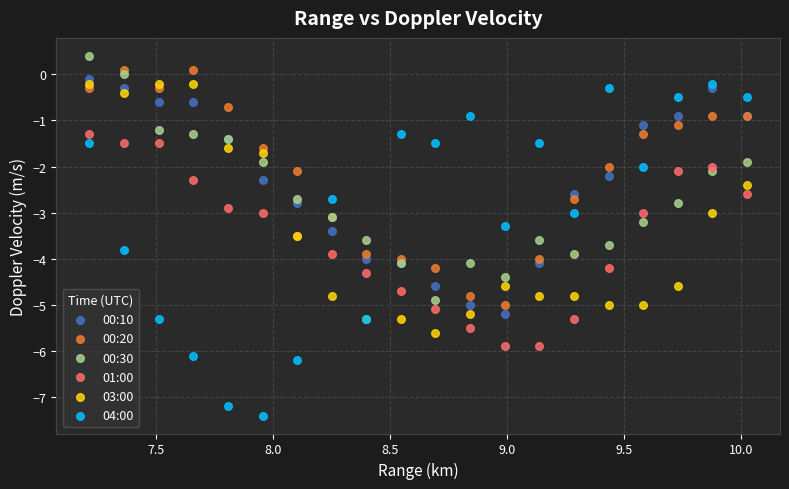

Which series has the largest Y range (max minus min)?

04:00